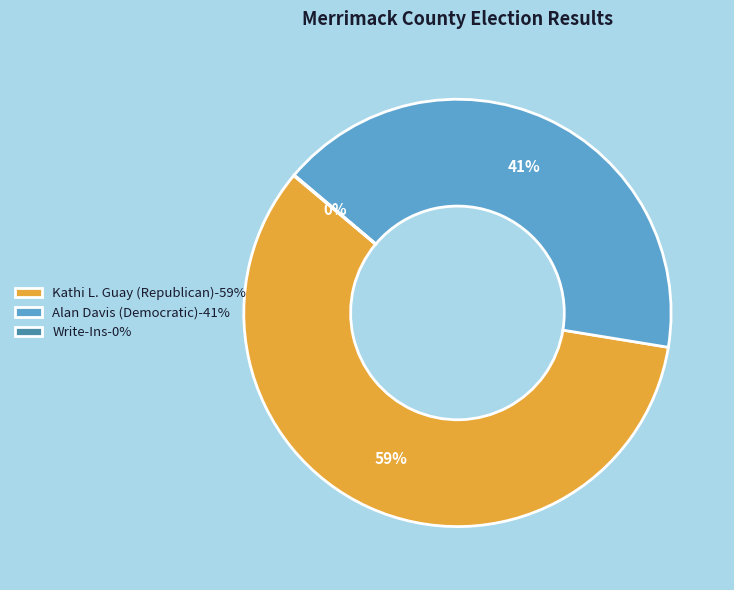

Approximately how many times larger is the value at Alan Davis (Democratic)-41% compared to Kathi L. Guay (Republican)-59%?

0.7